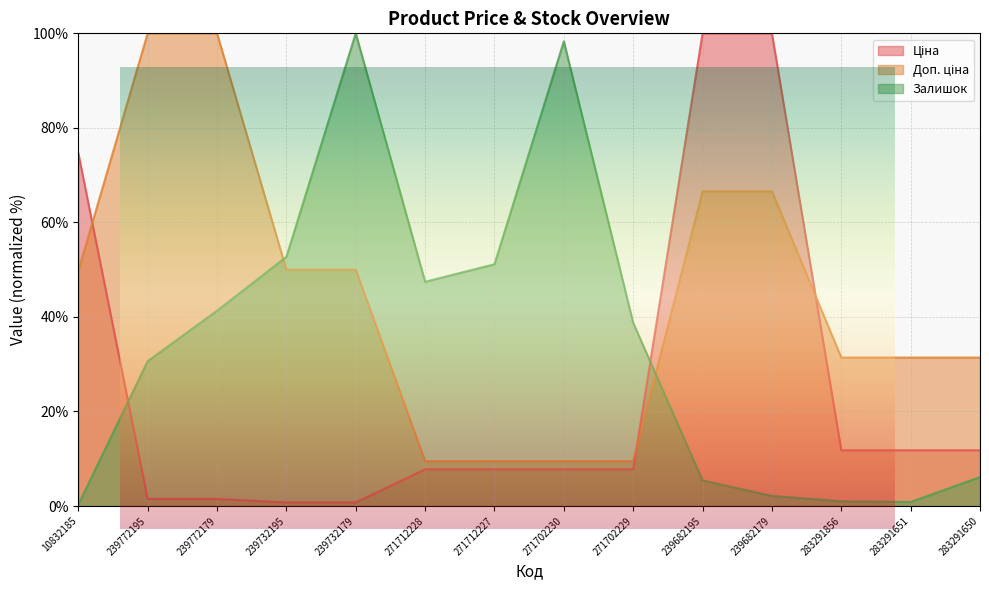

What is the spread (max minus min) of values at 10832185?

74.4